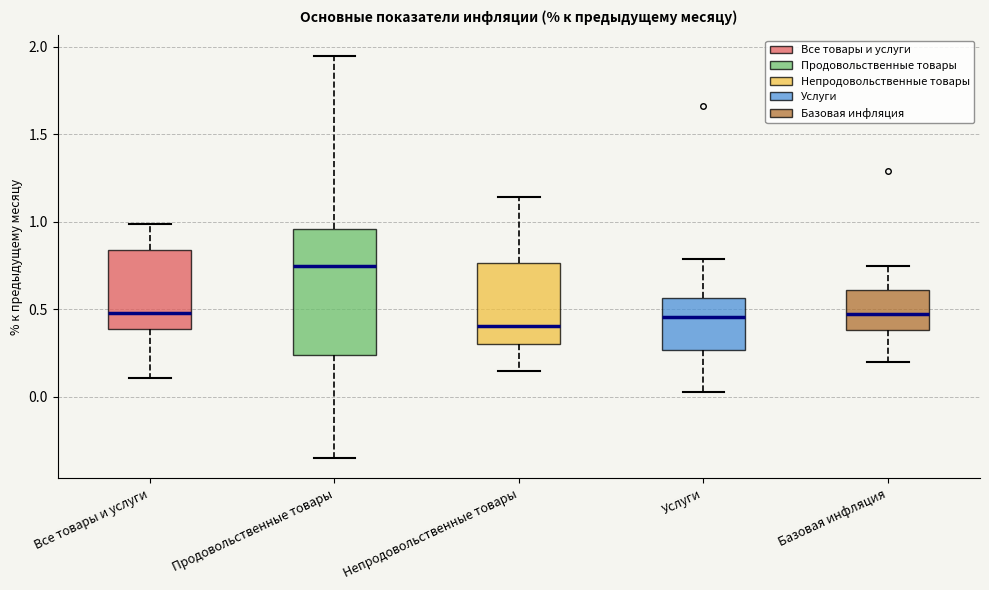

Comparing the boxes themselves (not the whiskers), which one is the tallest?

Продовольственные товары